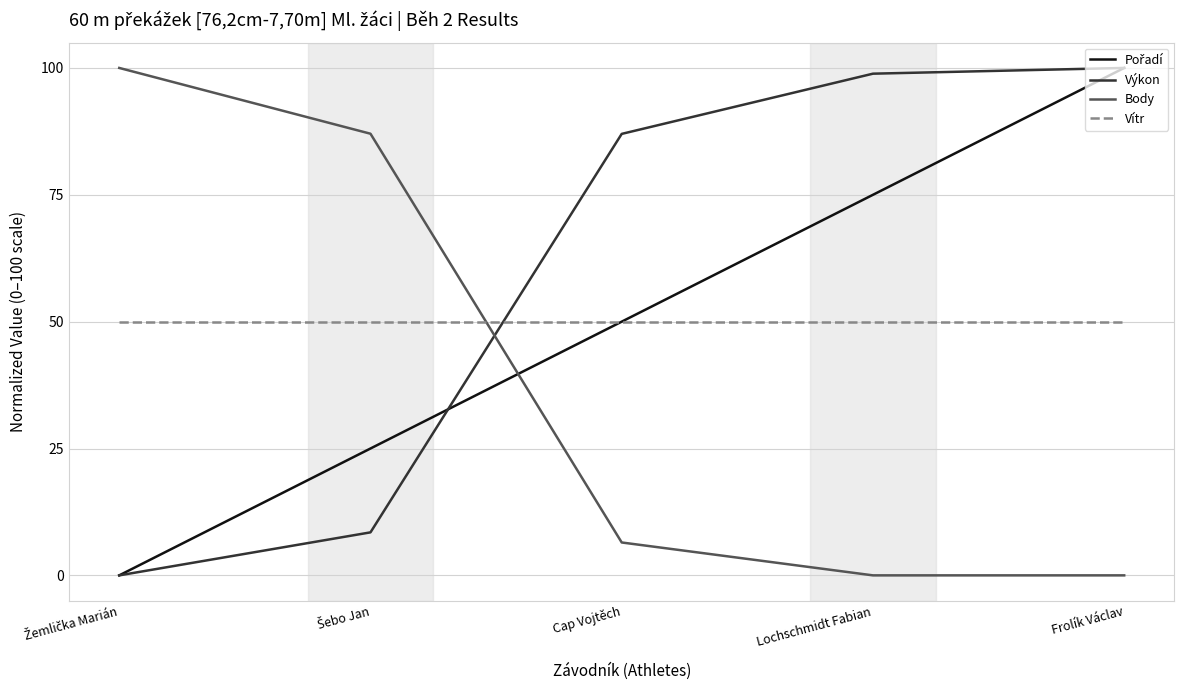

True or false: Body and Výkon cross at least once.

True